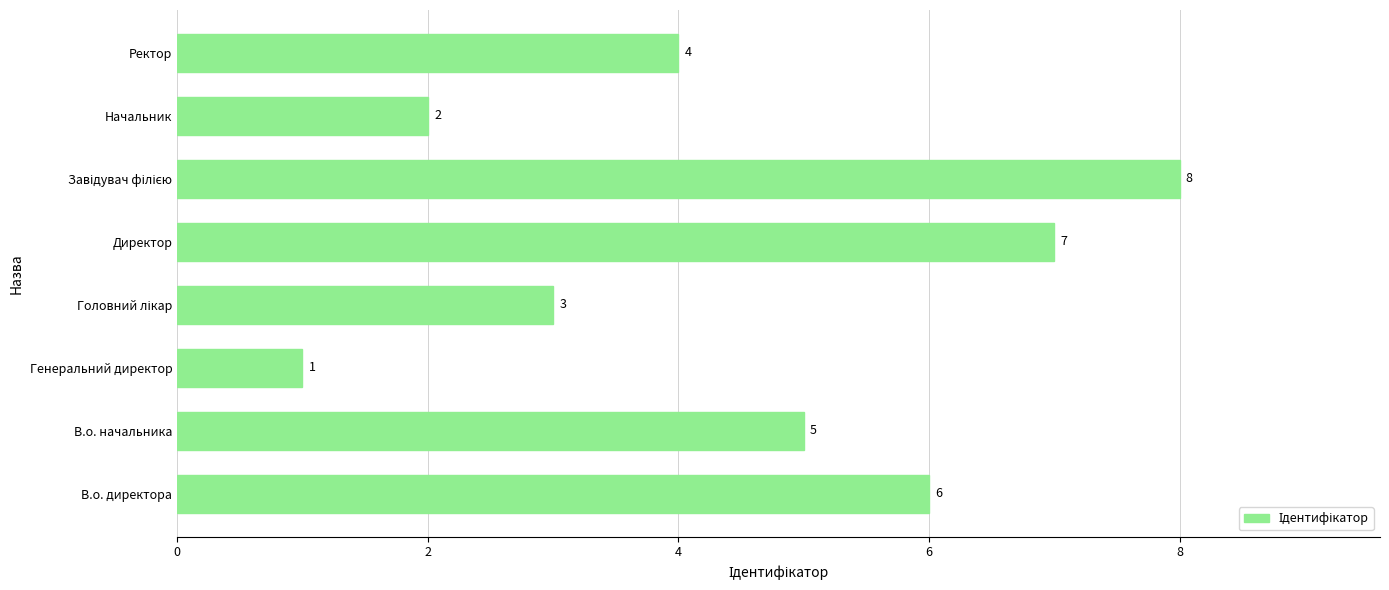

Reading bottom to top, transcribe all the data shown in this chart.

6	5	1	3	7	8	2	4